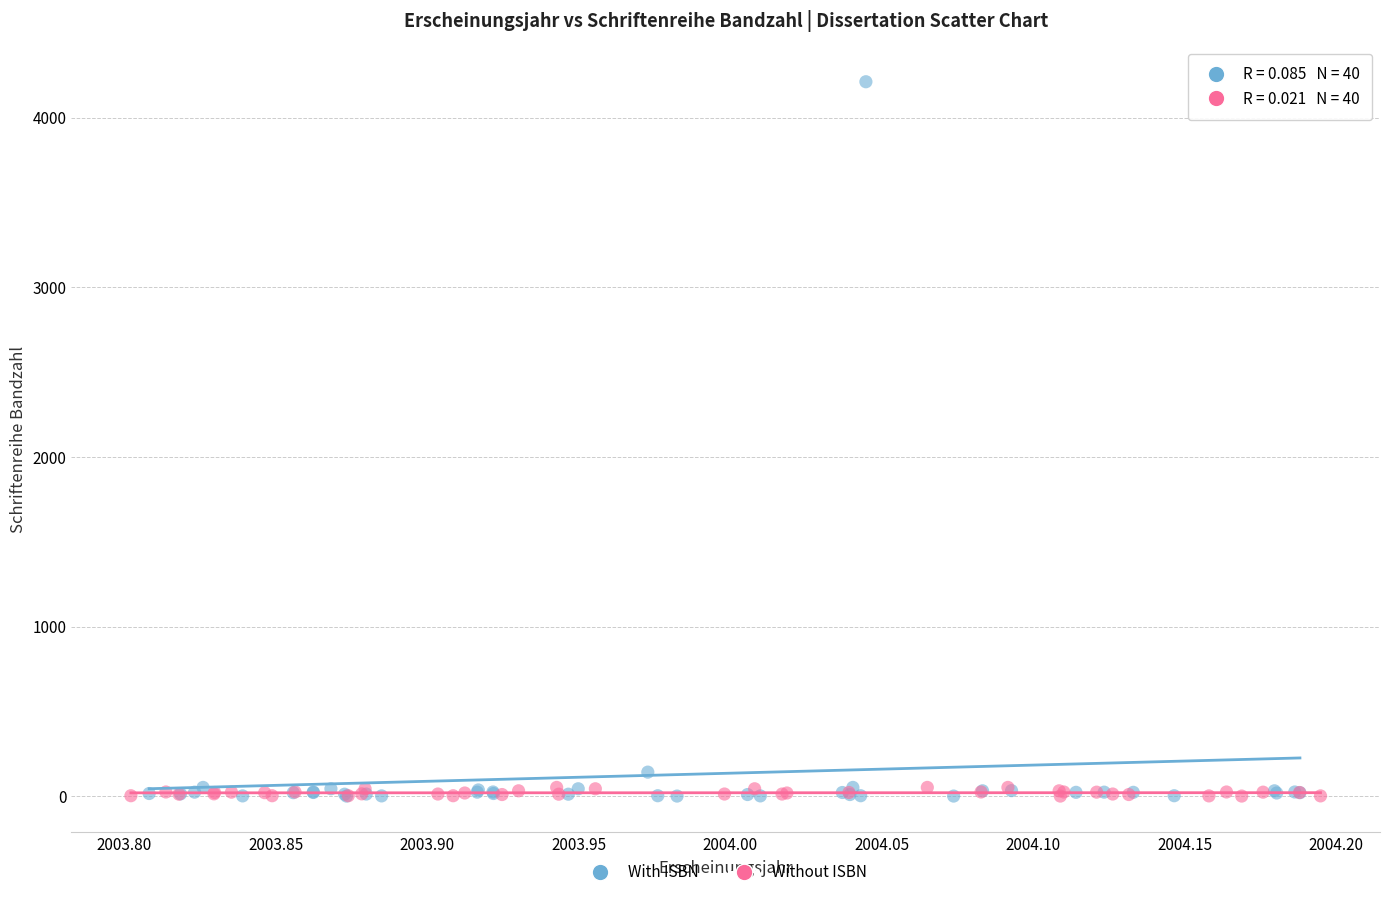

Which series contains the highest Y value?

With ISBN